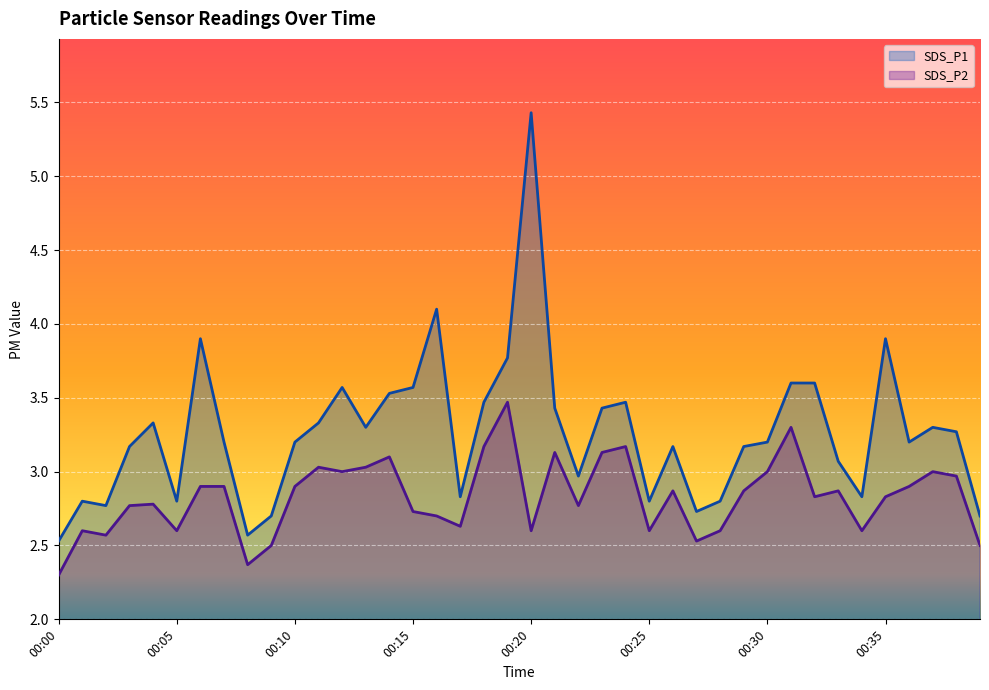

True or false: SDS_P1 and SDS_P2 cross at least once.

False